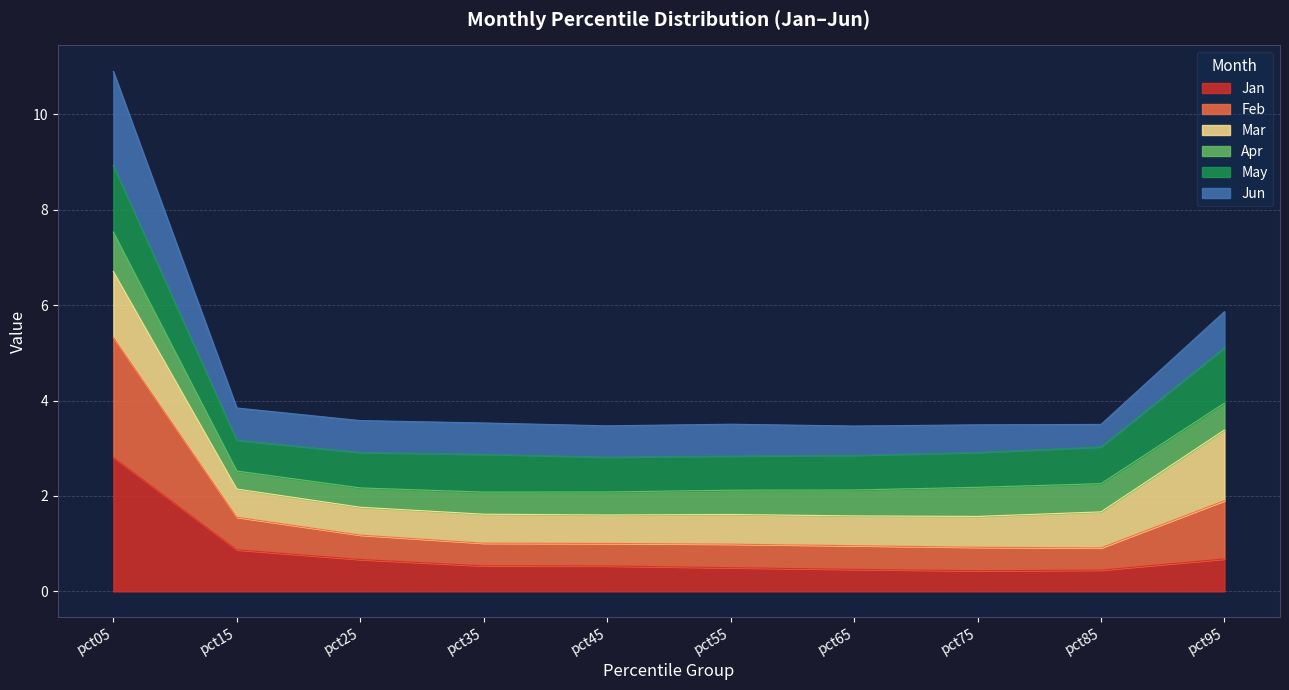

Read the Jan value at pct25.

0.7